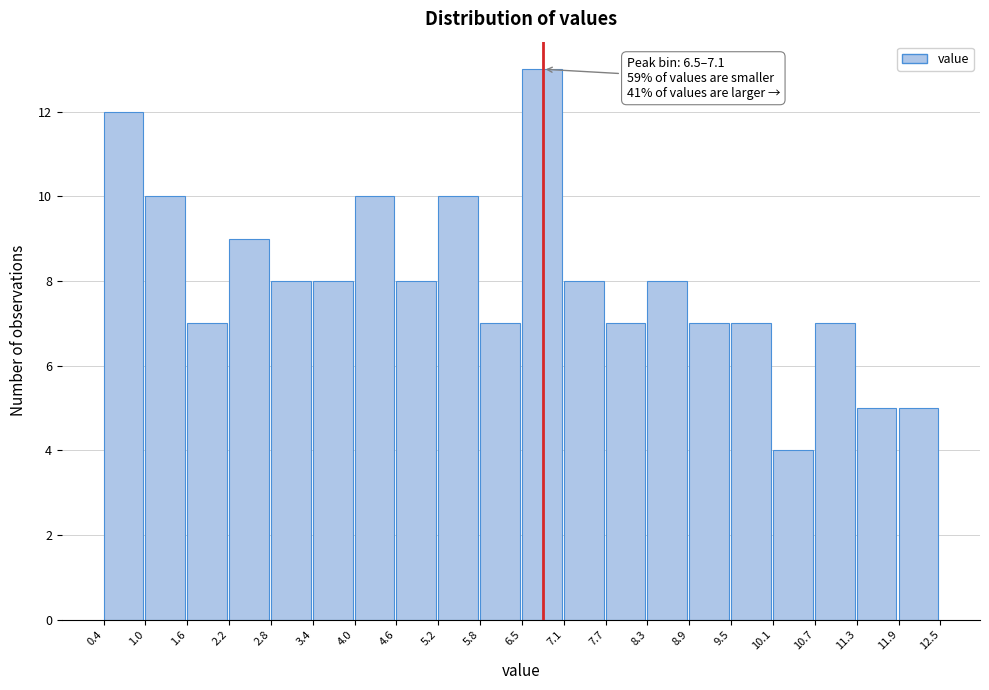

Over which range of the x-axis is the bar tallest?

6.5 to 7.1